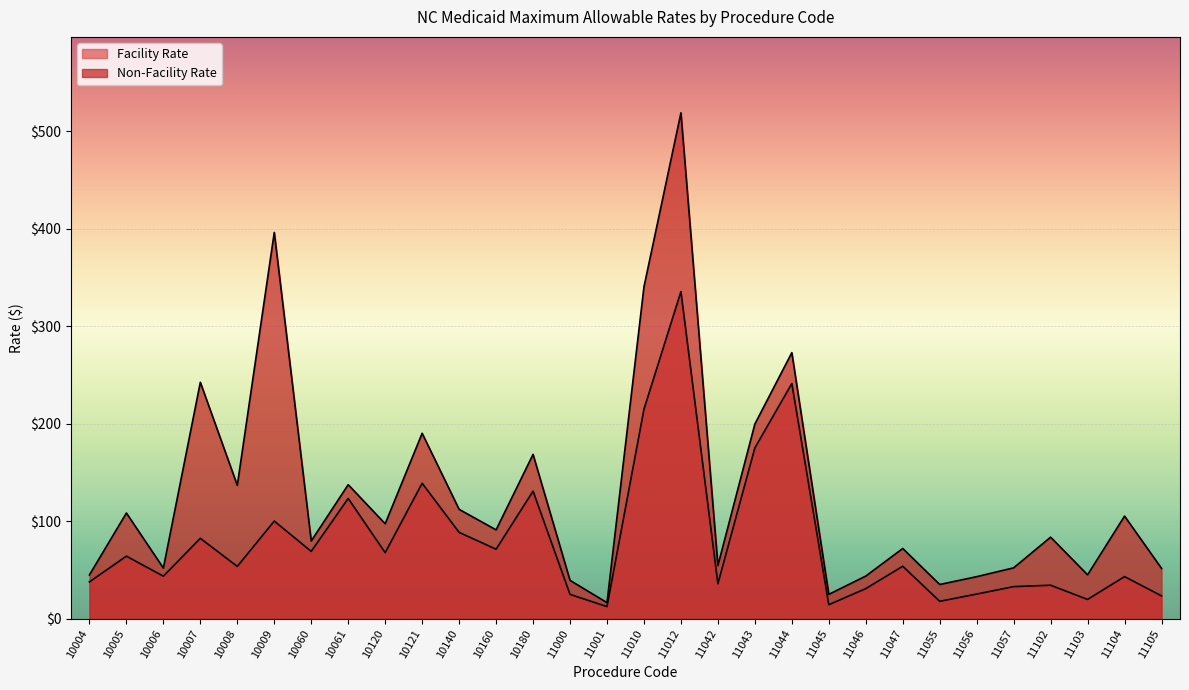

True or false: Facility Rate and Non-Facility Rate cross at least once.

False